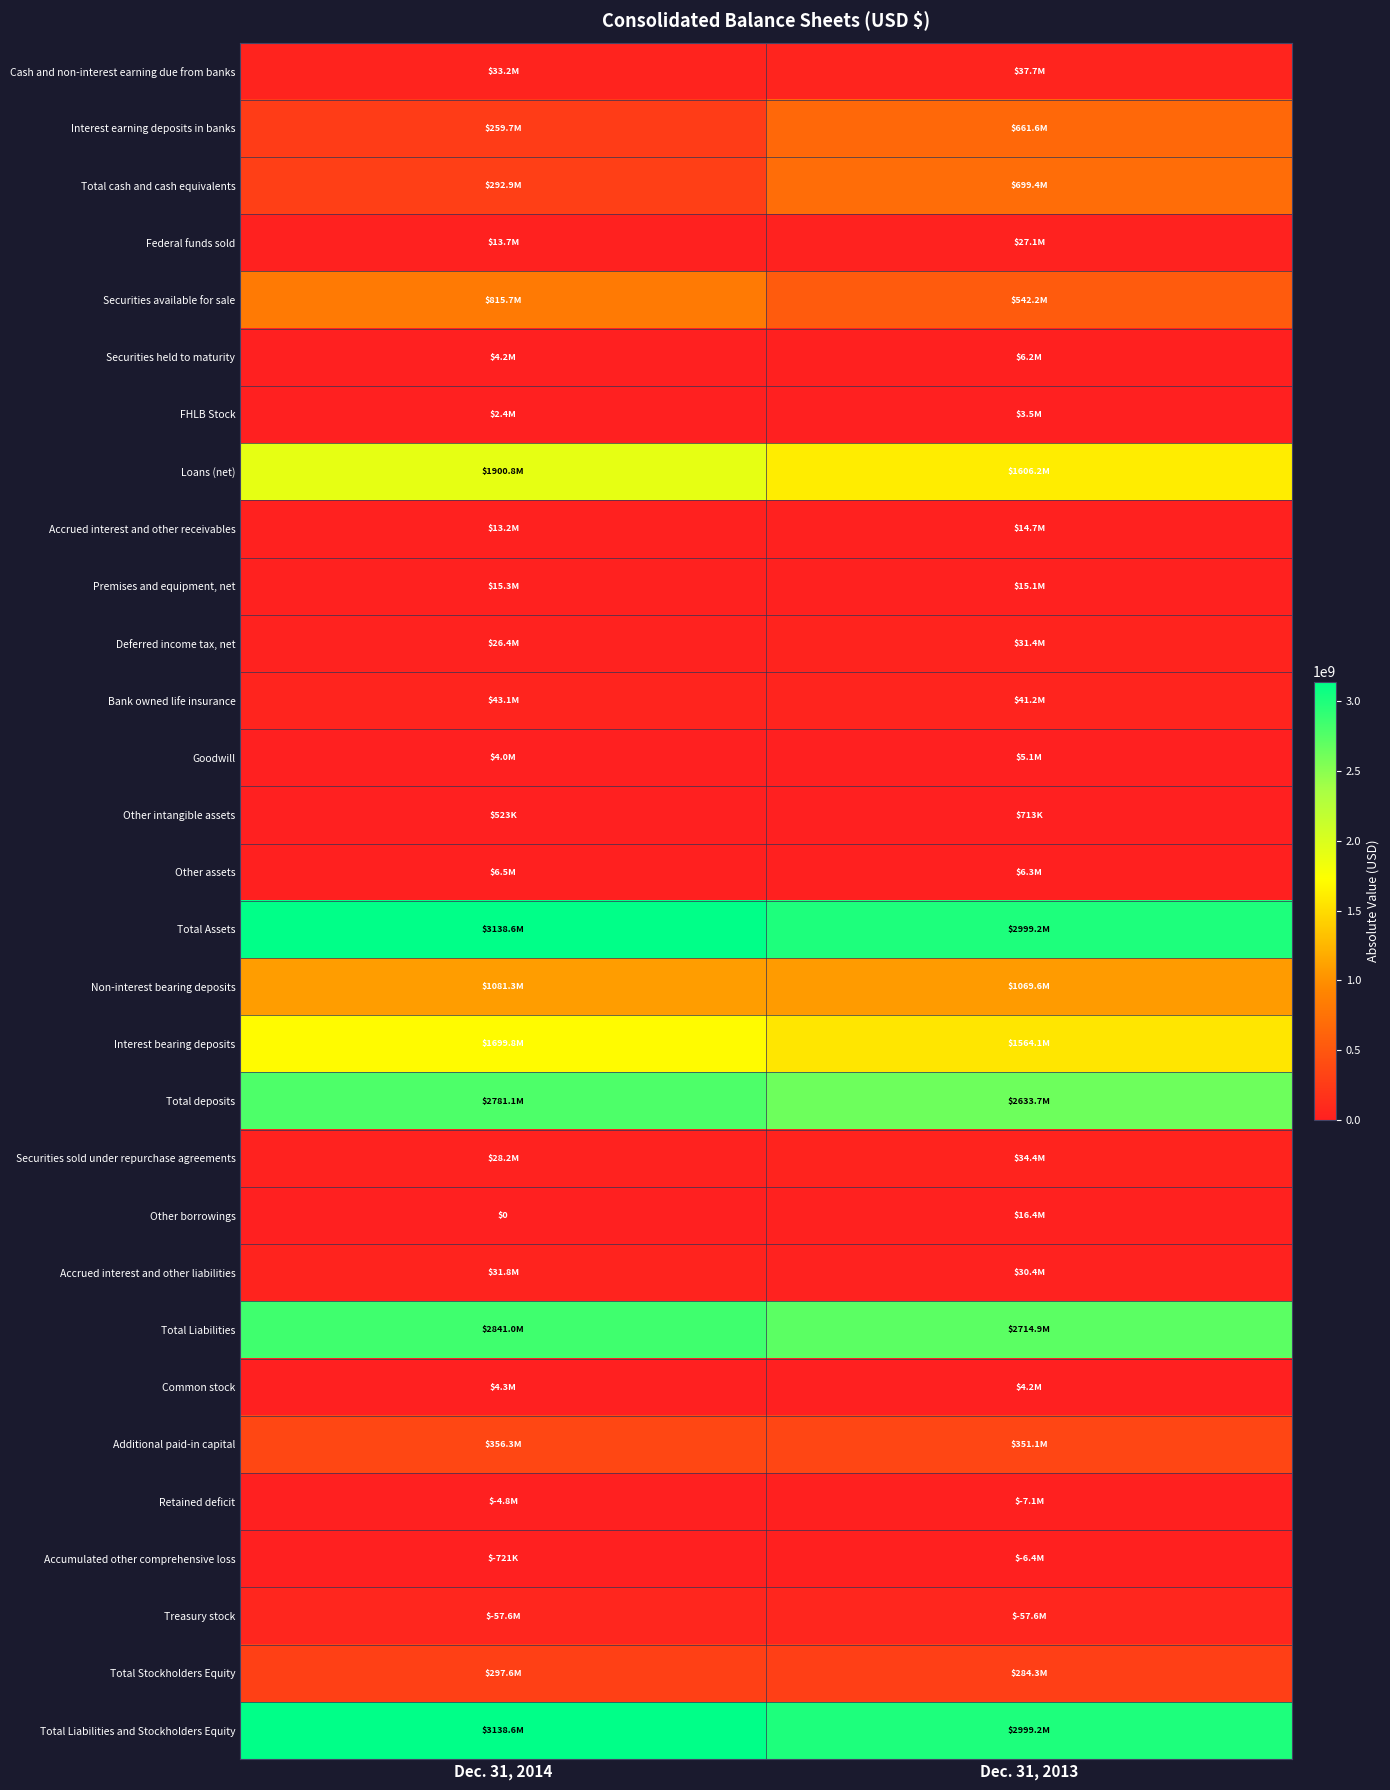

What is the highest value of the Total Stockholders Equity series?

297566000